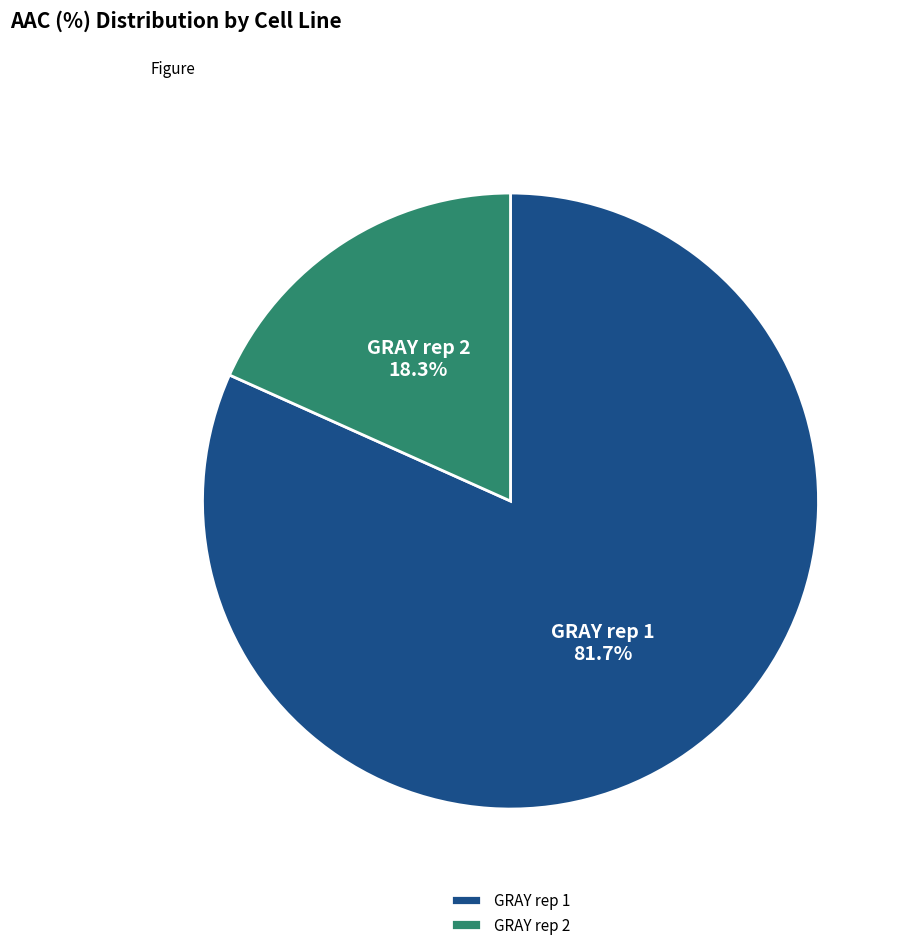

Does any single category account for the majority?

Yes